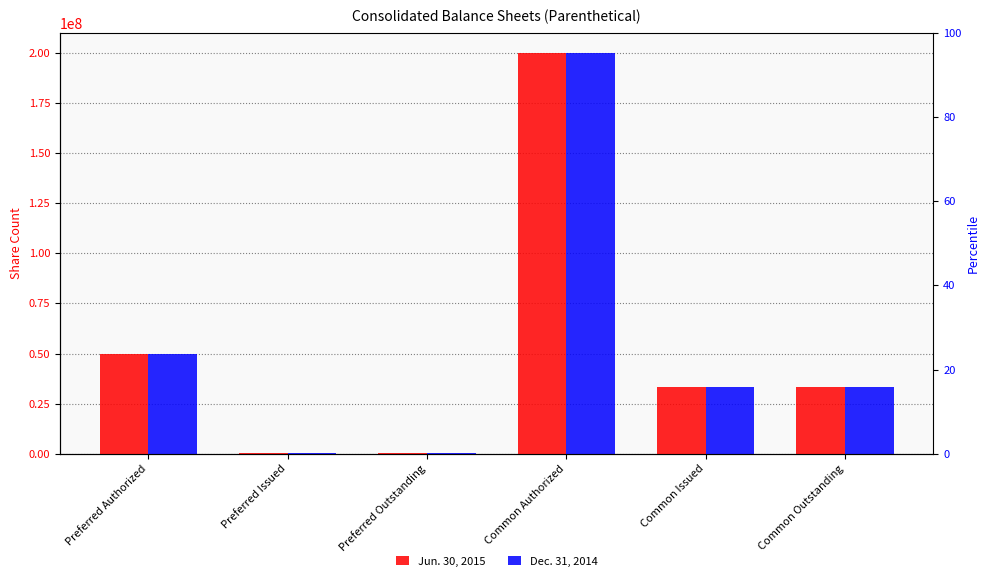

Read the Dec. 31, 2014 value at Preferred Outstanding, to the nearest 50.

170950